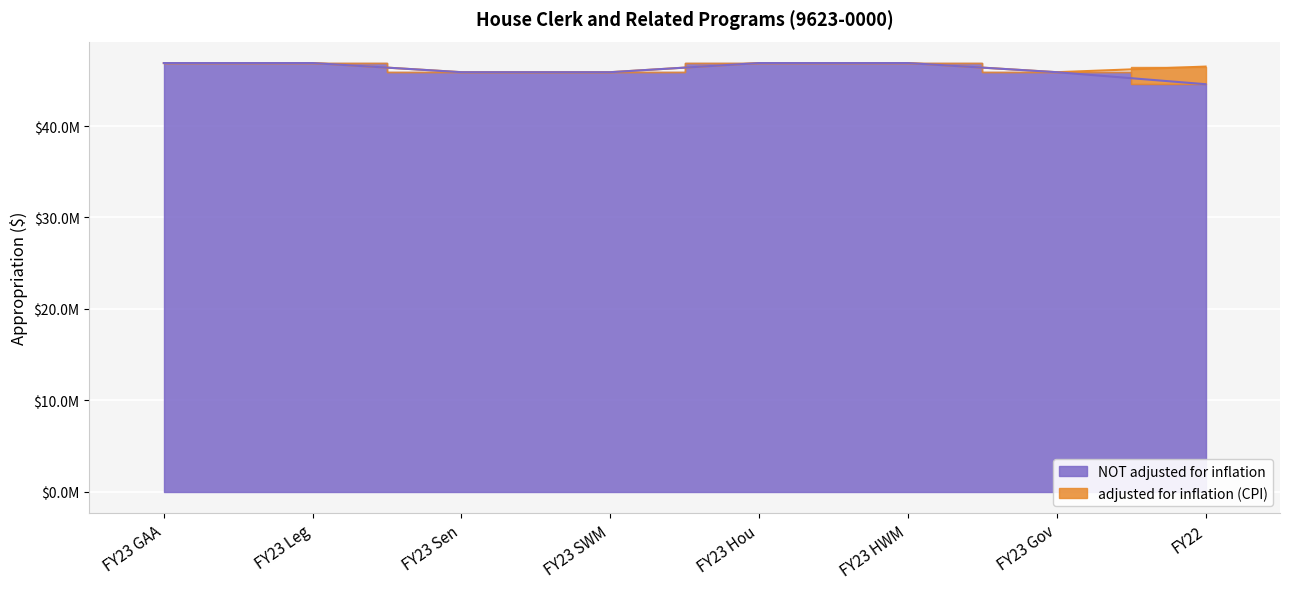

At FY23 GAA, list the series in order from smallest to largest.

adjusted for inflation (CPI), NOT adjusted for inflation